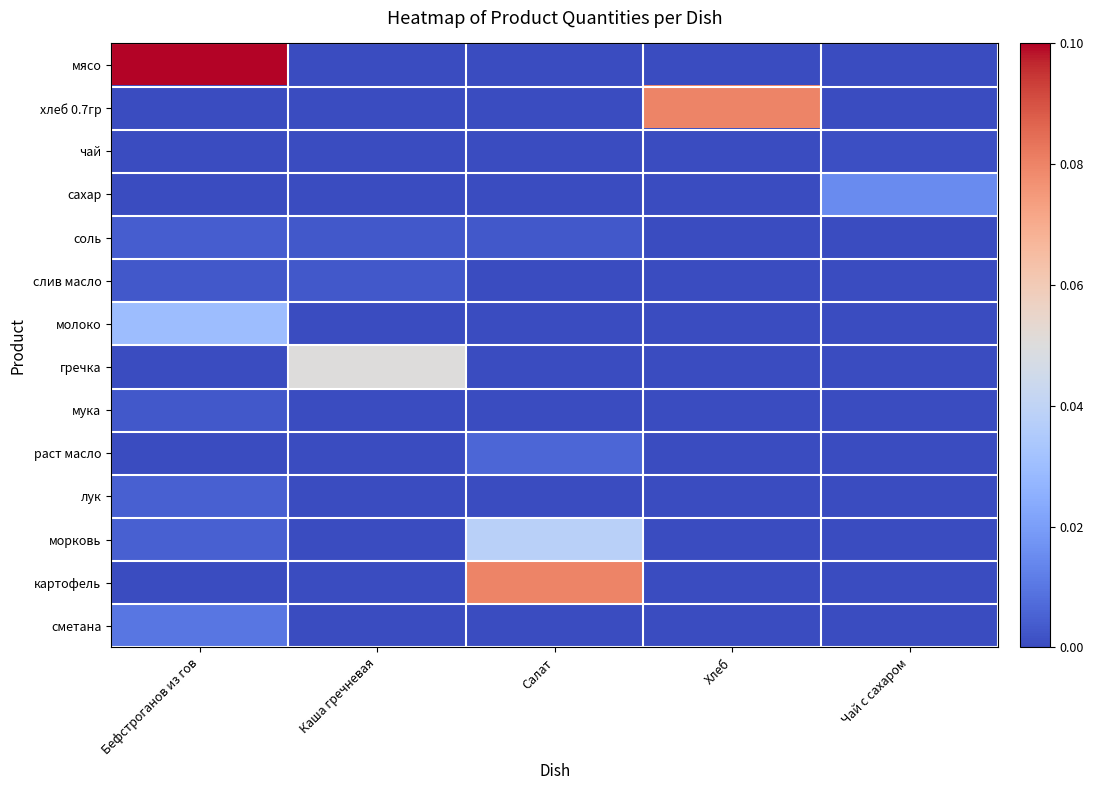

Reading left to right, extract all data points from this chart.

мясо: Бефстроганов из гов=0.1	Каша гречневая=0.0	Салат=0.0	Хлеб=0.0	Чай с сахаром=0.0
хлеб 0.7гр: Бефстроганов из гов=0.0	Каша гречневая=0.0	Салат=0.0	Хлеб=0.1	Чай с сахаром=0.0
чай: Бефстроганов из гов=0.0	Каша гречневая=0.0	Салат=0.0	Хлеб=0.0	Чай с сахаром=0.0
сахар: Бефстроганов из гов=0.0	Каша гречневая=0.0	Салат=0.0	Хлеб=0.0	Чай с сахаром=0.0
соль: Бефстроганов из гов=0.0	Каша гречневая=0.0	Салат=0.0	Хлеб=0.0	Чай с сахаром=0.0
слив масло: Бефстроганов из гов=0.0	Каша гречневая=0.0	Салат=0.0	Хлеб=0.0	Чай с сахаром=0.0
молоко: Бефстроганов из гов=0.0	Каша гречневая=0.0	Салат=0.0	Хлеб=0.0	Чай с сахаром=0.0
гречка: Бефстроганов из гов=0.0	Каша гречневая=0.1	Салат=0.0	Хлеб=0.0	Чай с сахаром=0.0
мука: Бефстроганов из гов=0.0	Каша гречневая=0.0	Салат=0.0	Хлеб=0.0	Чай с сахаром=0.0
раст масло: Бефстроганов из гов=0.0	Каша гречневая=0.0	Салат=0.0	Хлеб=0.0	Чай с сахаром=0.0
лук: Бефстроганов из гов=0.0	Каша гречневая=0.0	Салат=0.0	Хлеб=0.0	Чай с сахаром=0.0
морковь: Бефстроганов из гов=0.0	Каша гречневая=0.0	Салат=0.0	Хлеб=0.0	Чай с сахаром=0.0
картофель: Бефстроганов из гов=0.0	Каша гречневая=0.0	Салат=0.1	Хлеб=0.0	Чай с сахаром=0.0
сметана: Бефстроганов из гов=0.0	Каша гречневая=0.0	Салат=0.0	Хлеб=0.0	Чай с сахаром=0.0